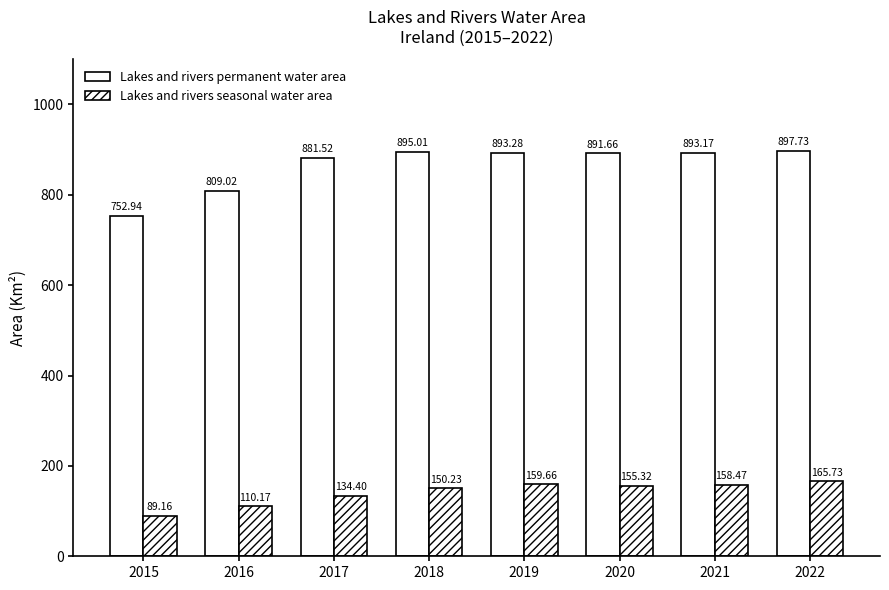

What is the smallest value displayed?

89.2